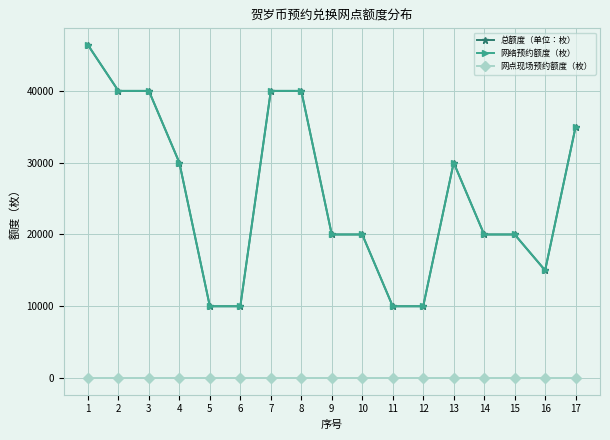

Is this an area chart (filled region under the line)?

No